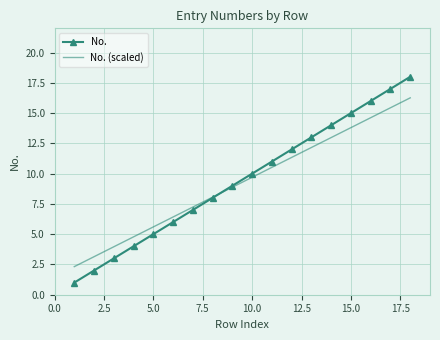

Which series has the largest range (max minus min)?

No.